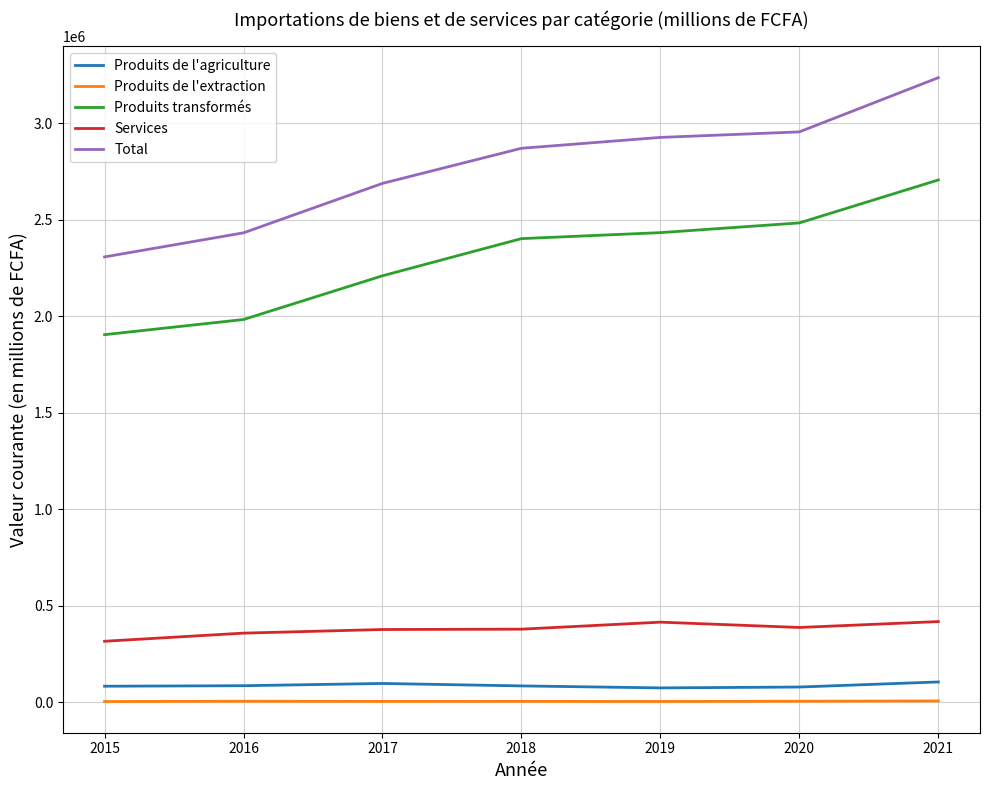

True or false: Produits de l'extraction and Services intersect in this chart.

False